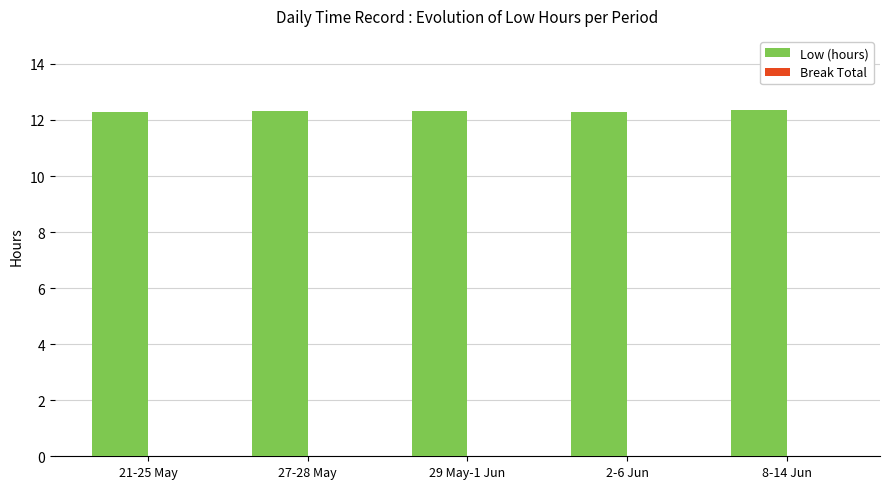

Approximately how many times larger is the value at 21-25 May compared to 8-14 Jun?

1.0